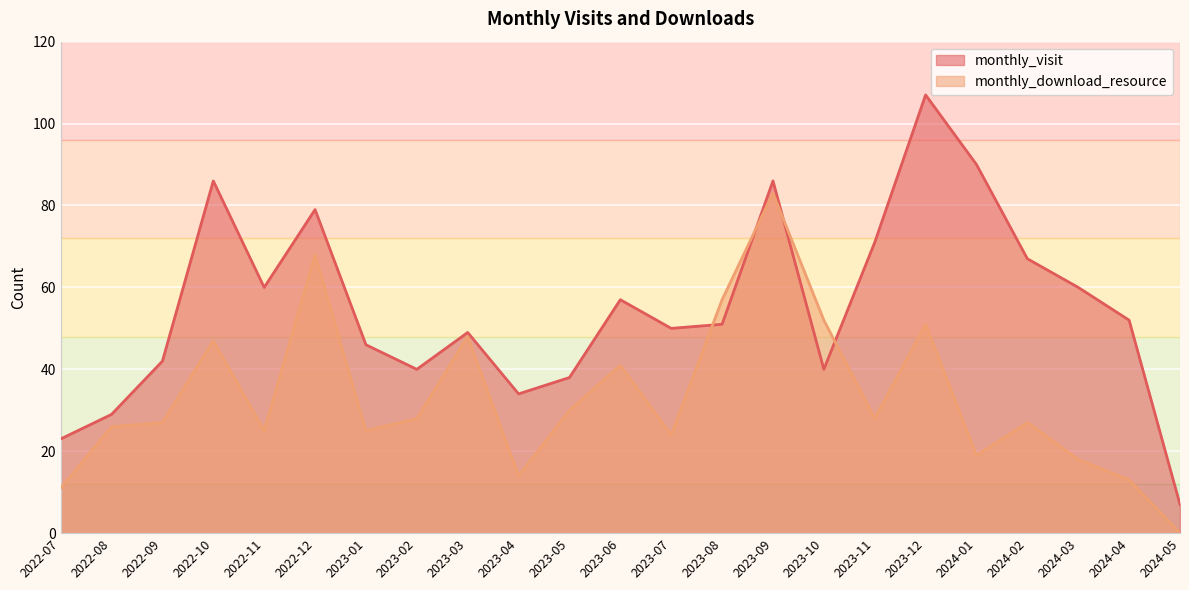

How many lines are shown in the chart?

2